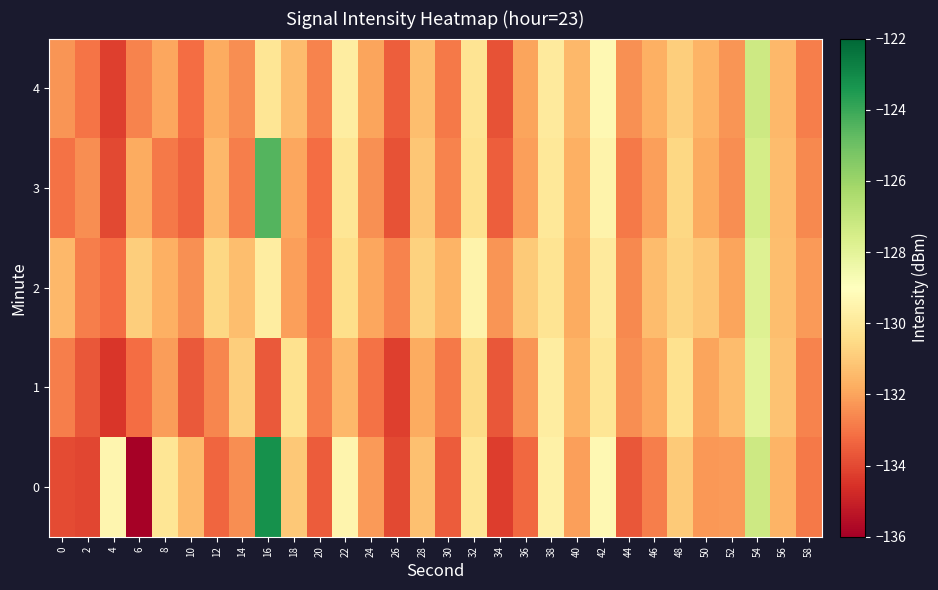

Between 10 and 36, which is larger?

10